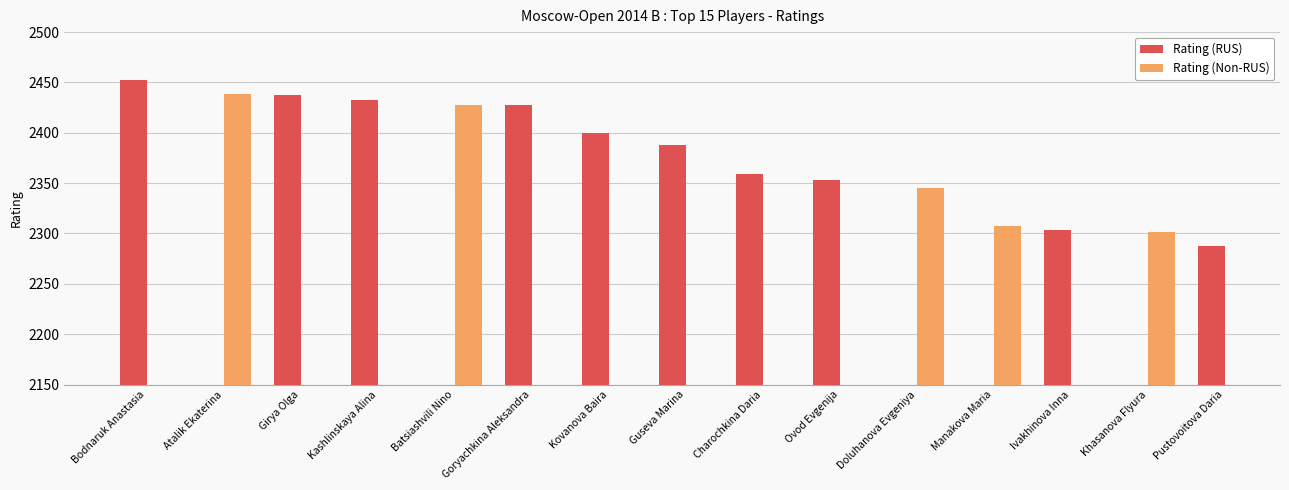

How many data points in Rating (RUS) are less than 2388?

4